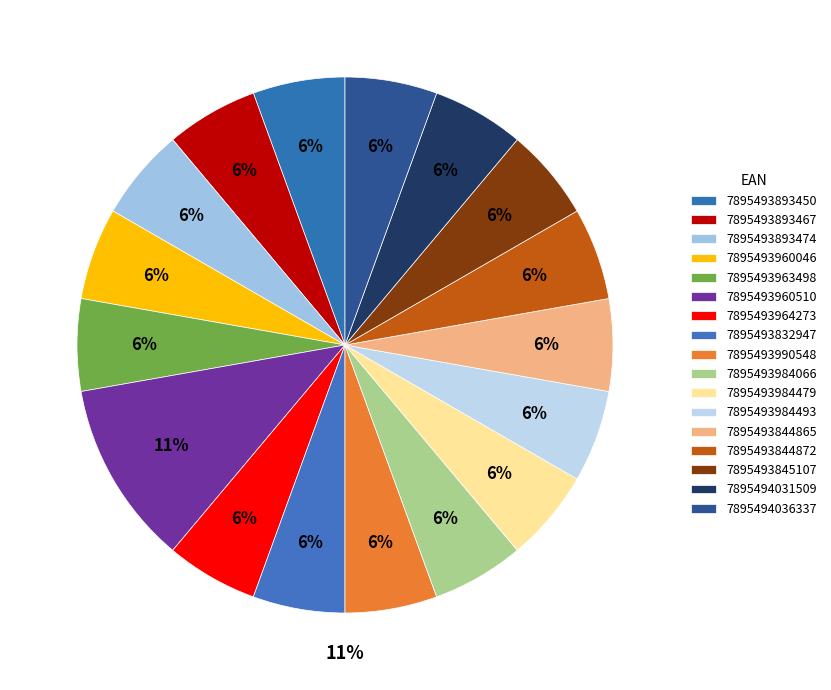

Is the sum of 7895493984066 and 7895494031509 greater than half?

No